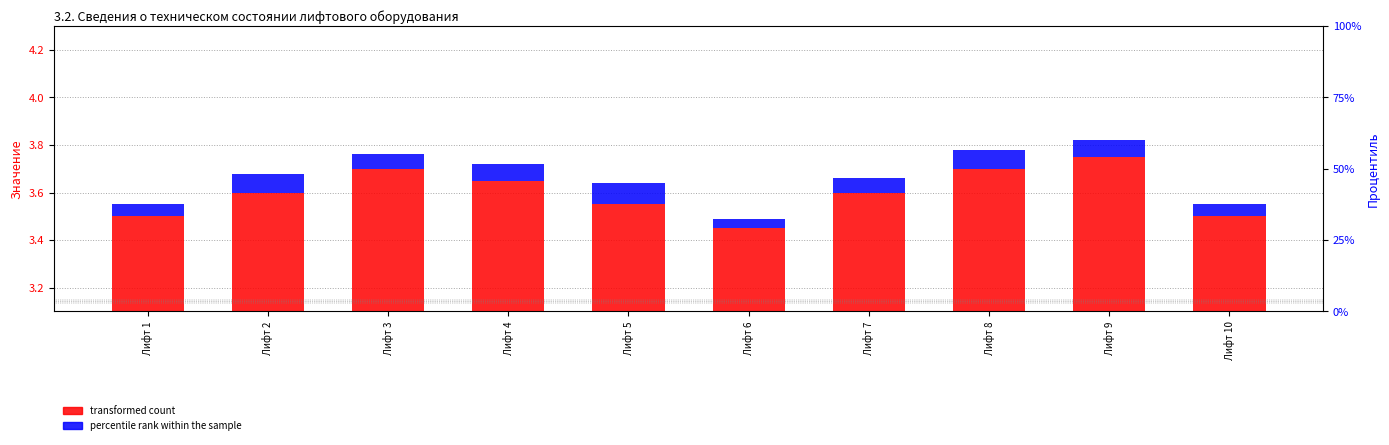

What is the difference between the transformed count values at Лифт 9 and Лифт 5?

0.2